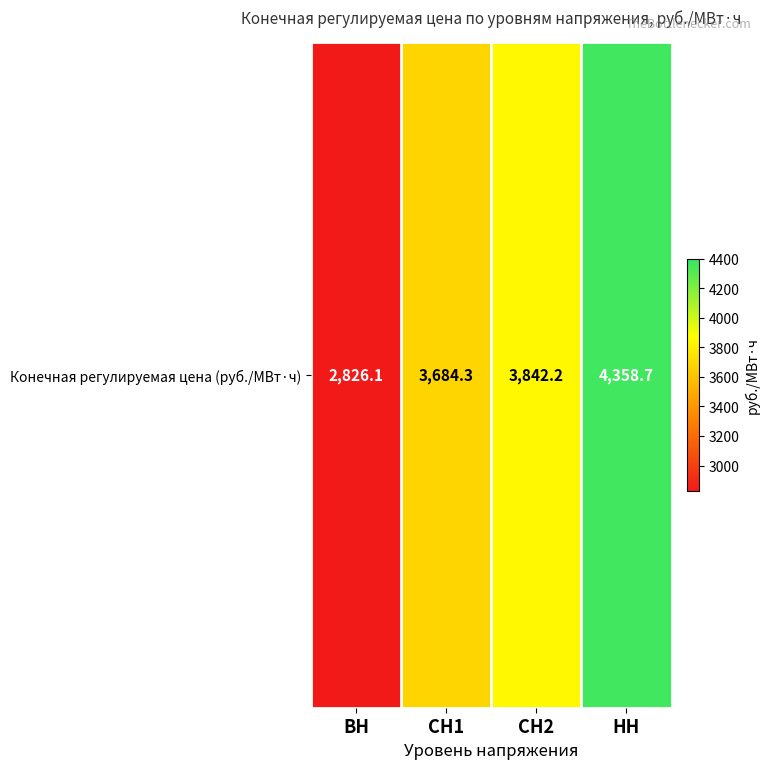

Rank the categories by value from highest to lowest.

НН, СН2, СН1, ВН